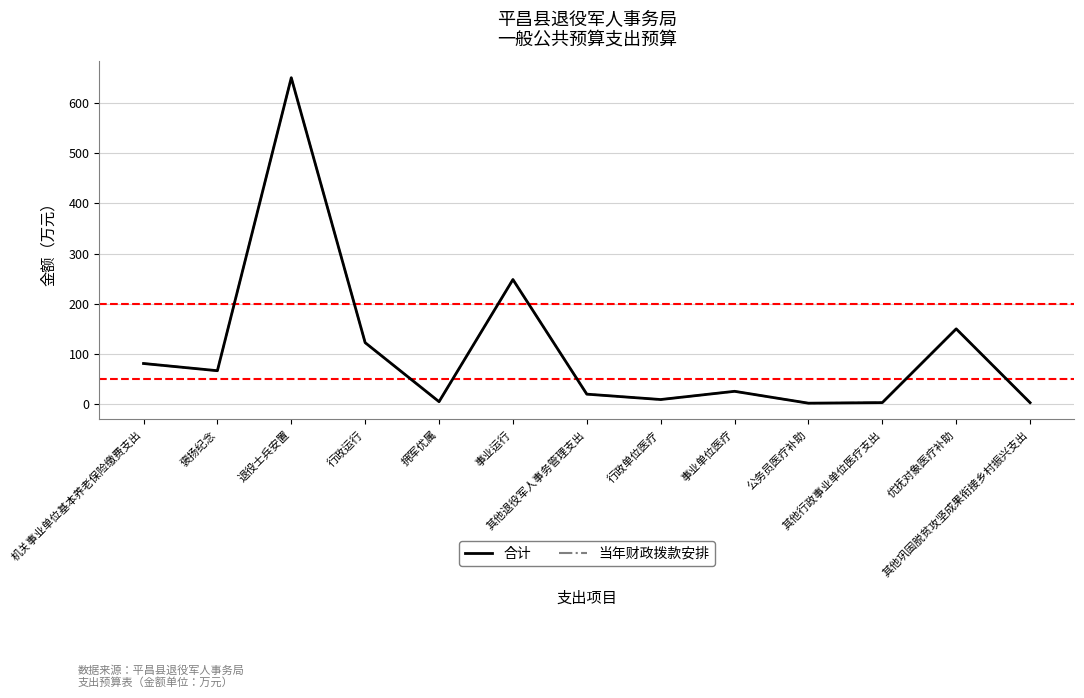

Does the chart have visible grid lines?

Yes